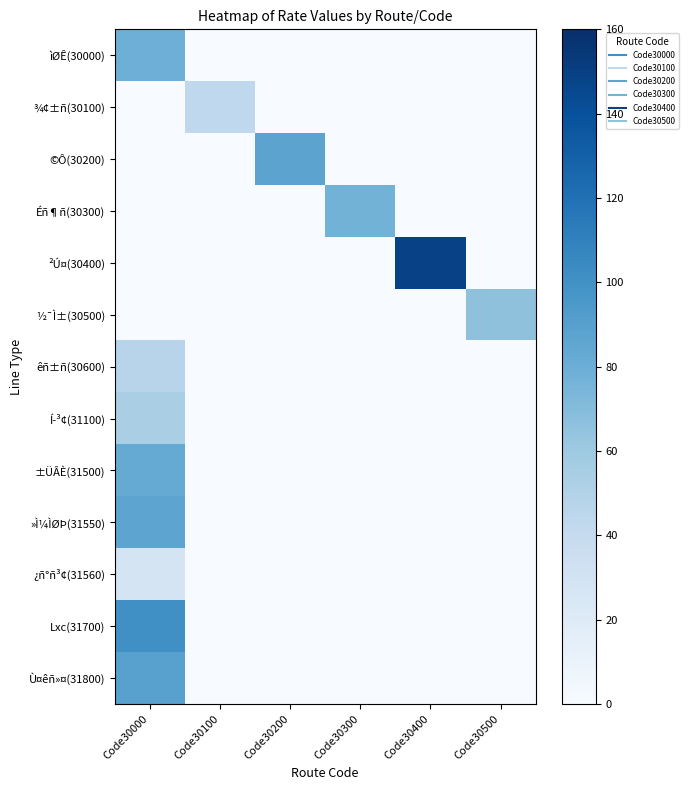

Which series has the largest total across all categories?

²Ú¤(30400)